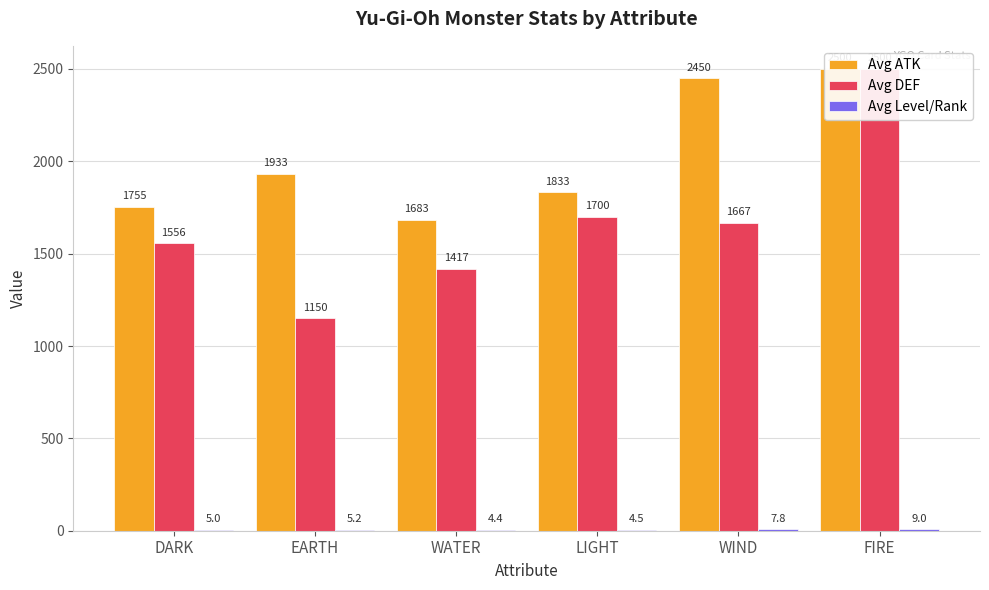

What is the approximate value of Avg Level/Rank at LIGHT?

4.5